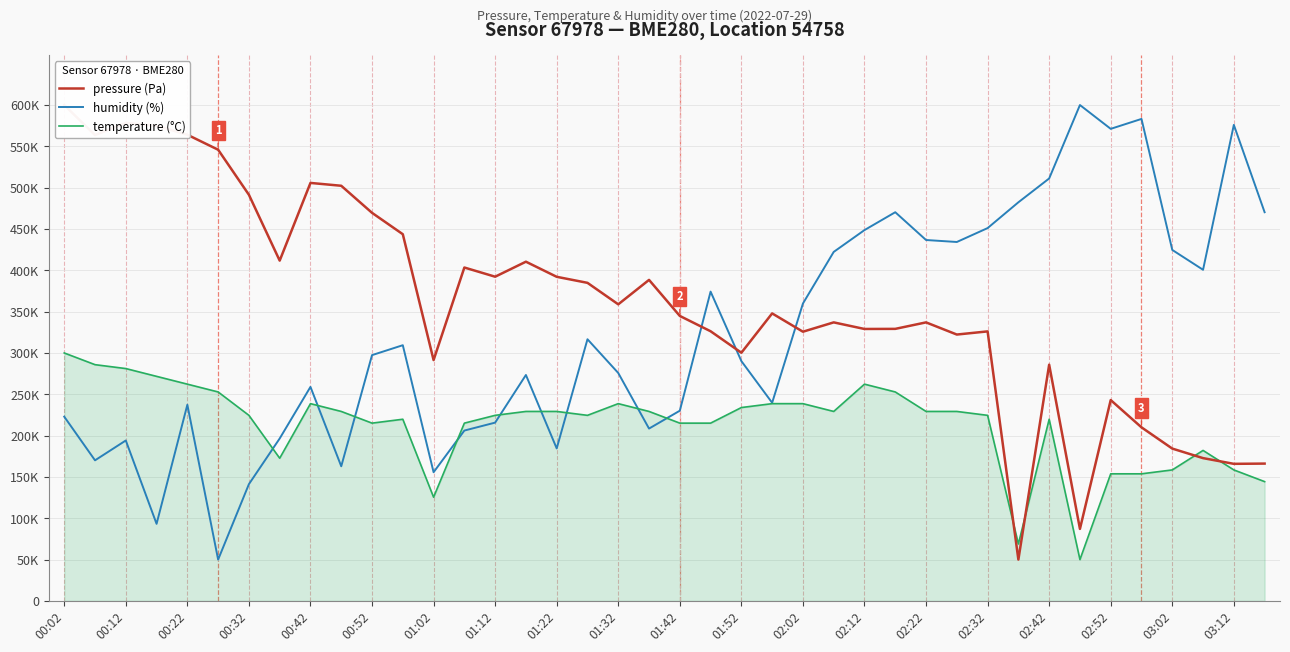

Reading right to left, list all the values displayed in this chart.

pressure (Pa): 166142.2	165845.3	172759.5	184297.4	210003.1	243004.8	87116.3	285805.2	50000.0	326102.9	322285.2	337004.5	329157.0	329029.8	337004.5	325721.1	347863.6	300269.9	326272.6	344809.5	388415.9	358850.1	384852.7	392148.7	410431.1	392276.0	403389.6	291404.4	443687.3	469562.7	502309.9	505745.8	411746.1	491408.3	545916.2	564071.4	574930.6	578366.5	563647.2	600000.0
humidity (%): 470305.7	575982.5	400655.0	424672.5	583187.8	571179.0	600000.0	511135.4	482314.4	451091.7	434279.5	436681.2	470305.7	448690.0	422270.7	359825.3	239738.0	290174.7	374235.8	230131.0	208515.3	275764.2	316593.9	184497.8	273362.4	215720.5	206113.5	155676.9	309388.6	297379.9	162882.1	258952.0	196506.6	141266.4	50000.0	237336.2	93231.4	194104.8	170087.3	222925.8
temperature (°C): 144339.6	158490.6	182075.5	158490.6	153773.6	153773.6	50000.0	219811.3	68867.9	224528.3	229245.3	229245.3	252830.2	262264.2	229245.3	238679.2	238679.2	233962.3	215094.3	215094.3	229245.3	238679.2	224528.3	229245.3	229245.3	224528.3	215094.3	125471.7	219811.3	215094.3	229245.3	238679.2	172641.5	224528.3	252830.2	262264.2	271698.1	281132.1	285849.1	300000.0